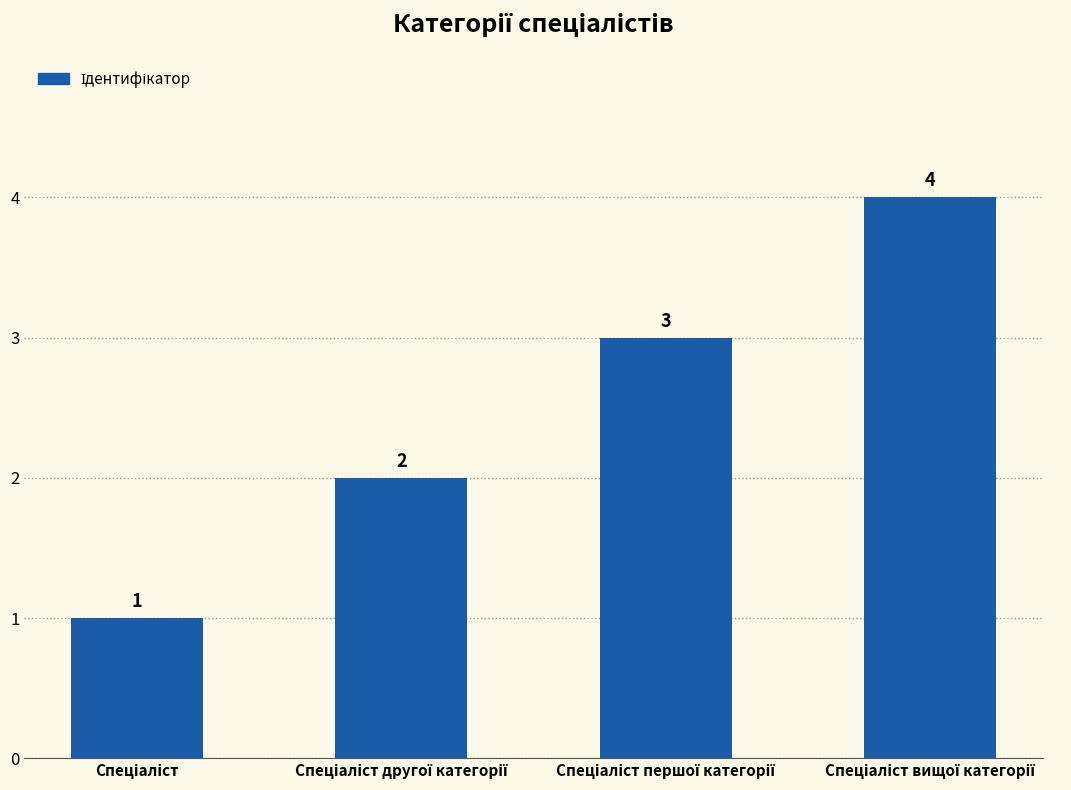

What is the minimum value shown in the chart?

1